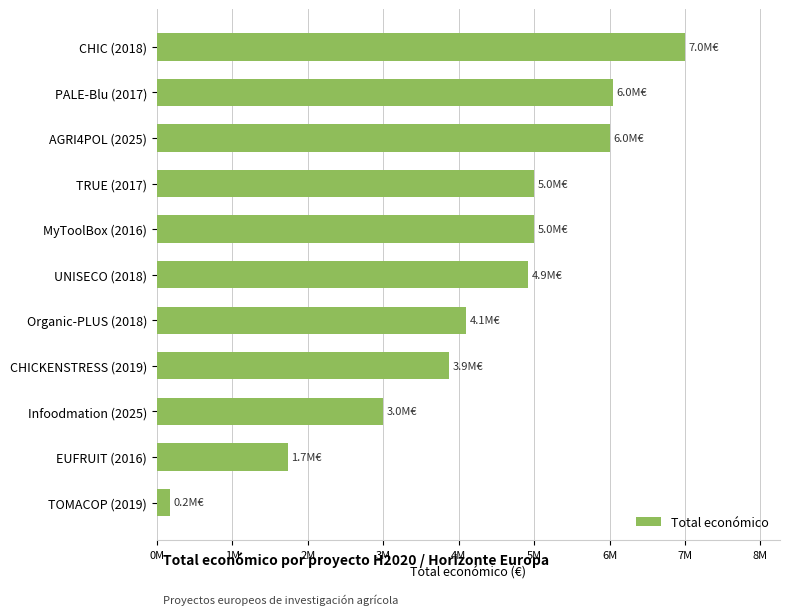

Are the bars horizontal?

Yes